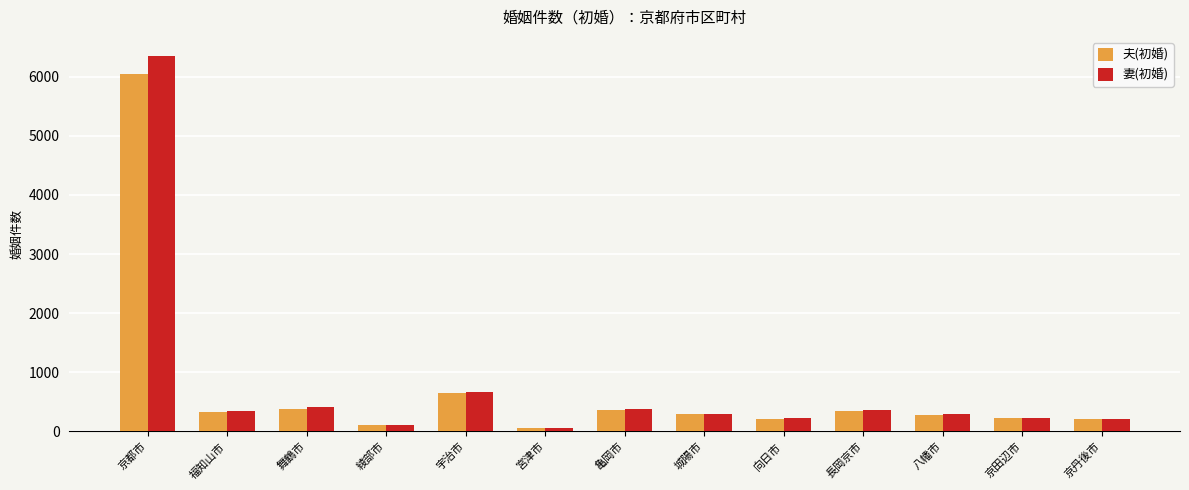

Is the value of 夫(初婚) at 城陽市 greater than the value of 妻(初婚) at 京都市?

No